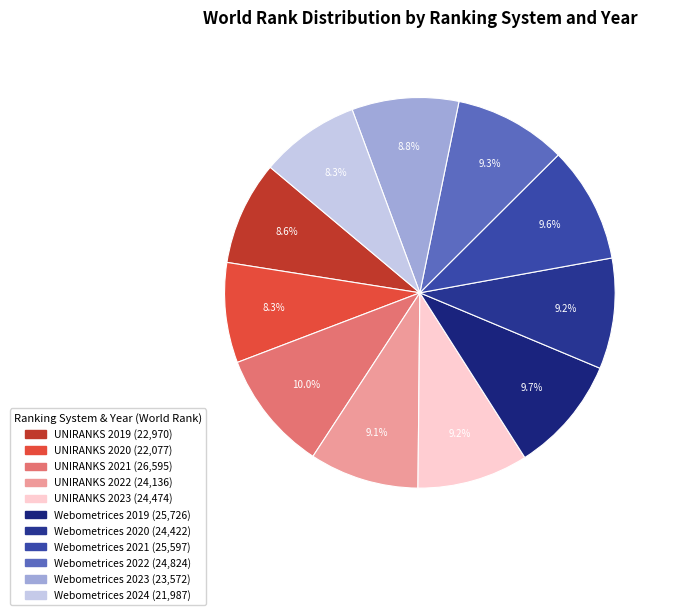

Rank the categories by value from lowest to highest.

Webometrices 2024, UNIRANKS 2020, UNIRANKS 2019, Webometrices 2023, UNIRANKS 2022, Webometrices 2020, UNIRANKS 2023, Webometrices 2022, Webometrices 2021, Webometrices 2019, UNIRANKS 2021